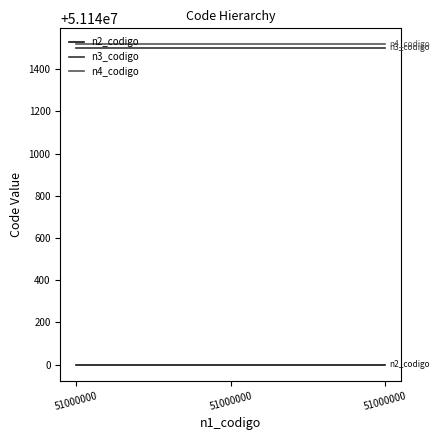

Is the value of n2_codigo at 51000000 greater than the value of n4_codigo at 51000000?

No